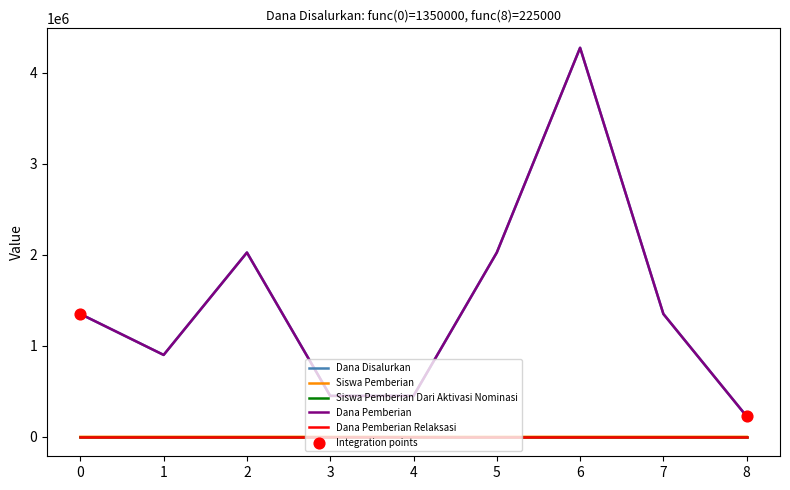

Does the chart have visible grid lines?

No